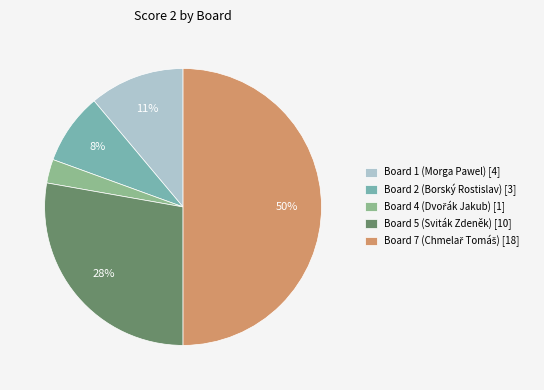

What is the ratio of the value at Board 5 (Sviták Zdeněk) [10] to the value at Board 1 (Morga Pawel) [4]?

2.5